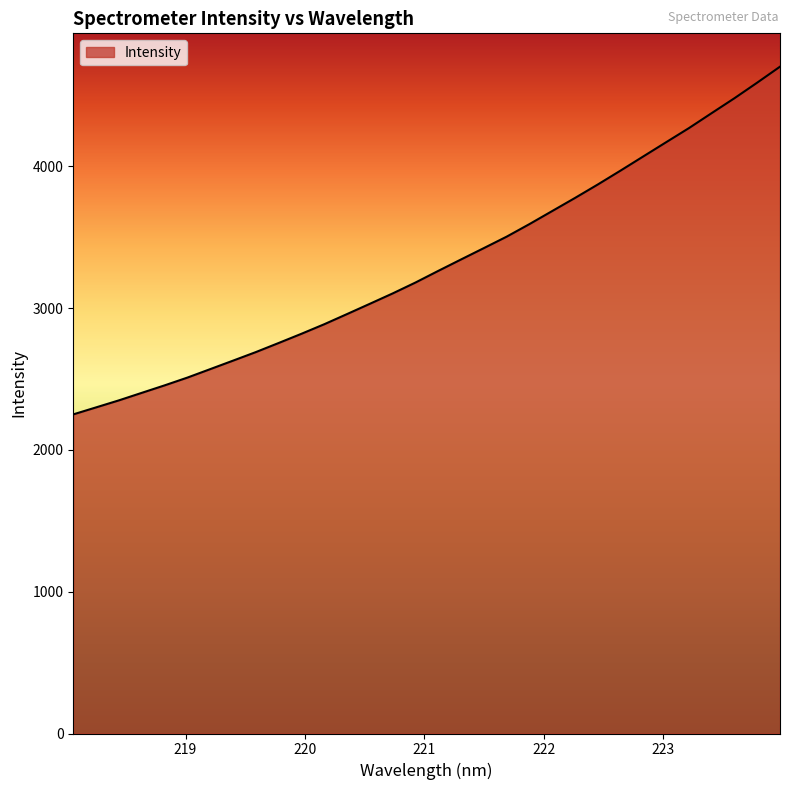

What is the minimum value shown in the chart?

2250.9